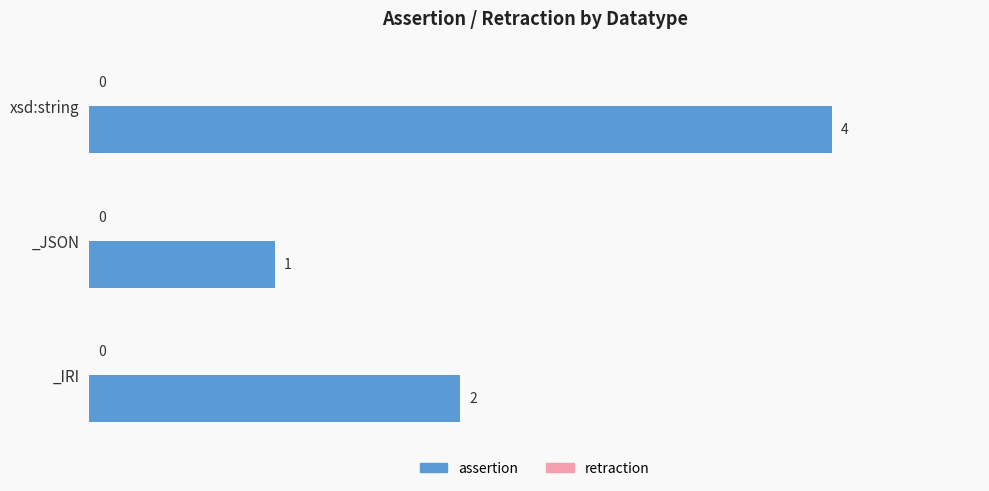

What is the difference between the maximum and minimum values?

3